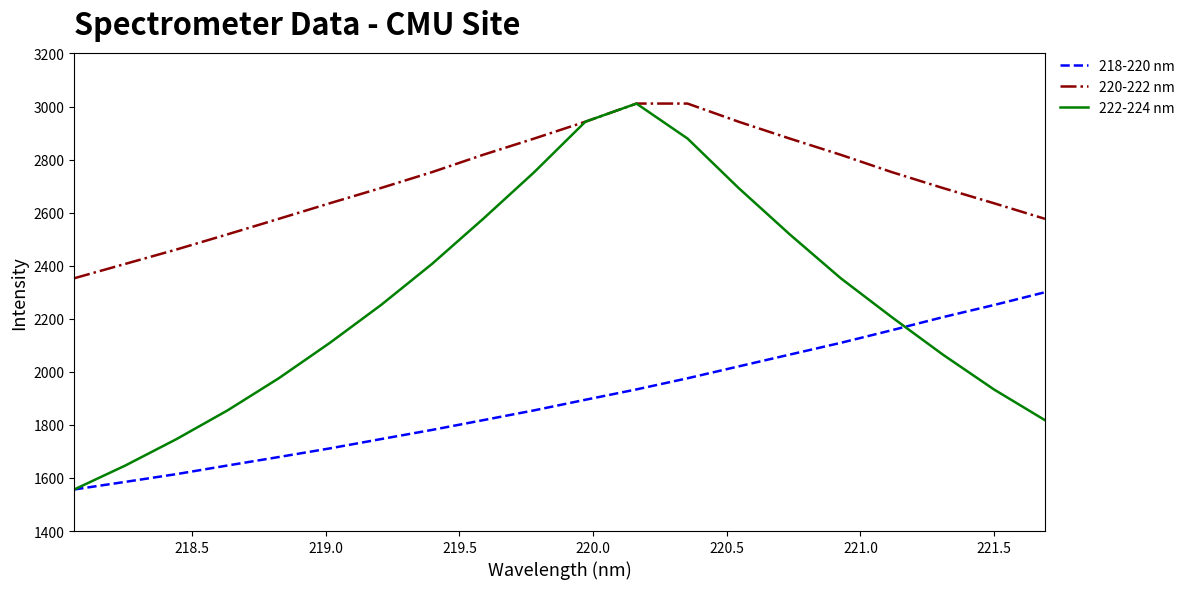

Does the chart display data point markers on the line(s)?

No